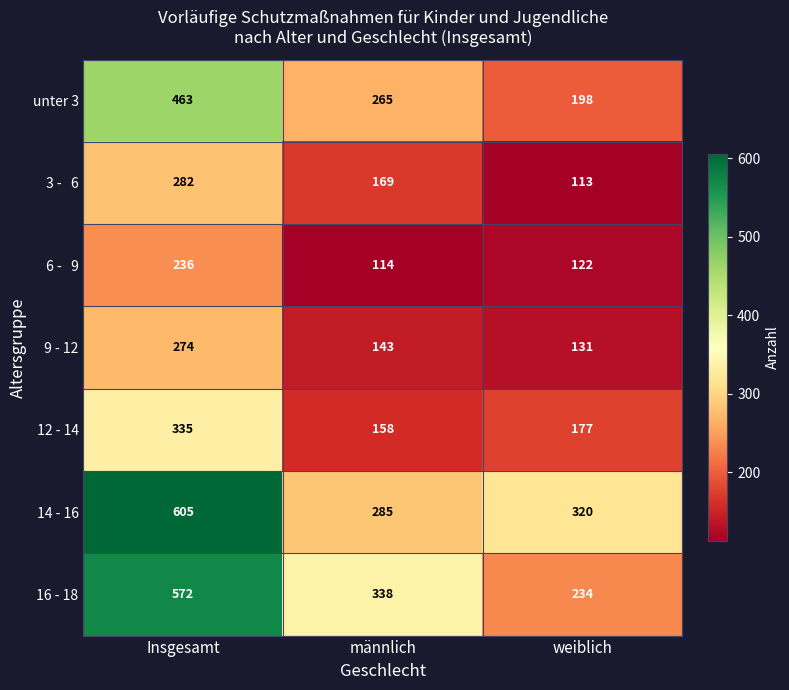

At which category is the sum across all series the highest?

Insgesamt